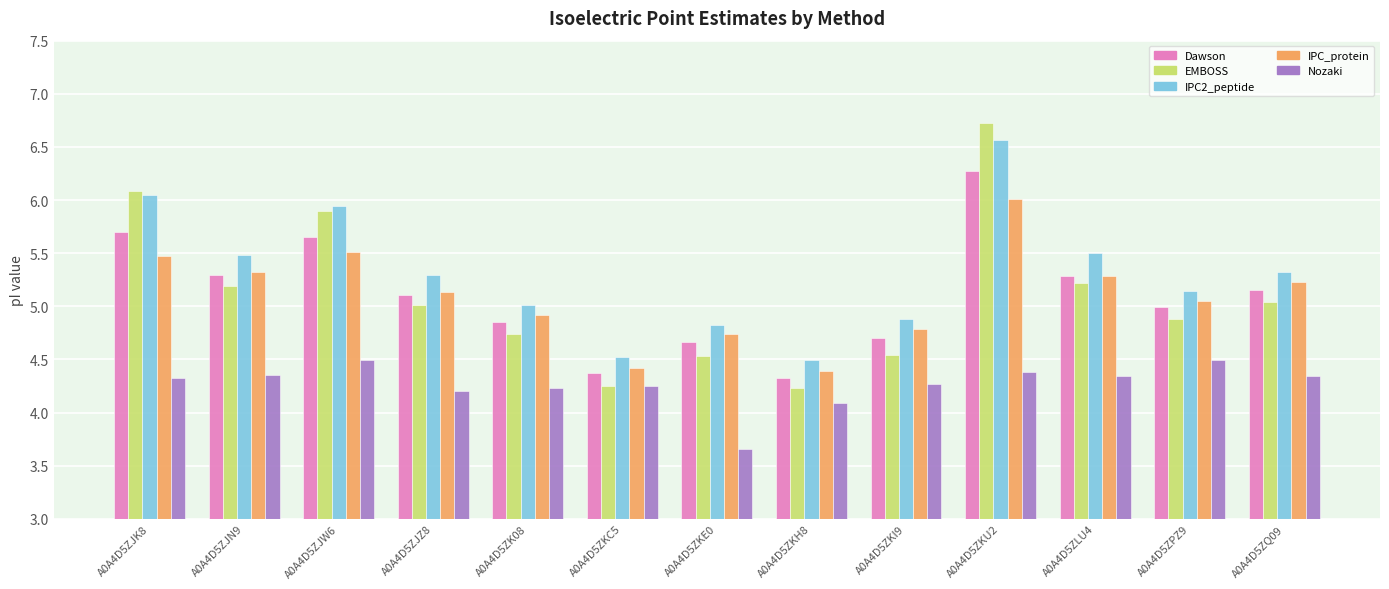

The EMBOSS series shows 4.7 at A0A4D5ZK08. True or false?

True